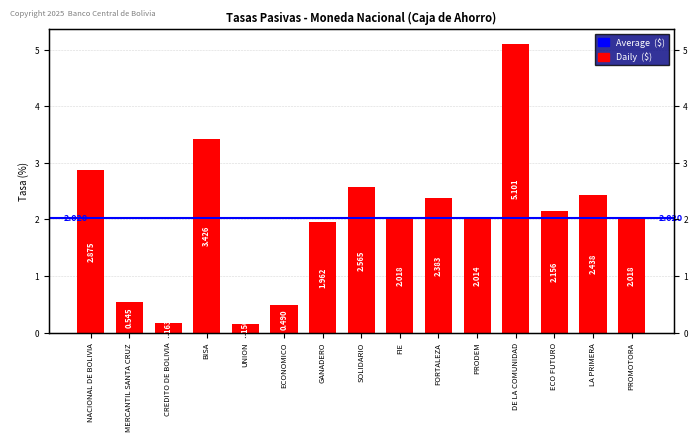

Are the bars grouped side by side (vs. stacked)?

No